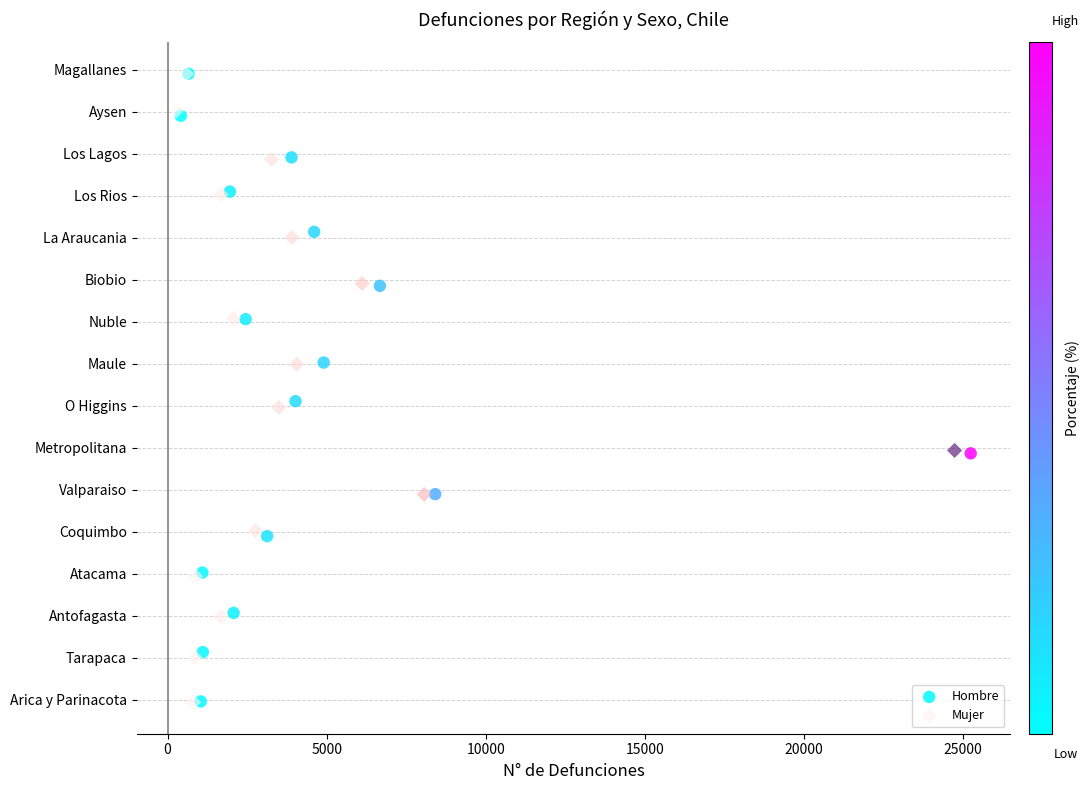

What are all the series names shown in the legend?

Hombre, Mujer